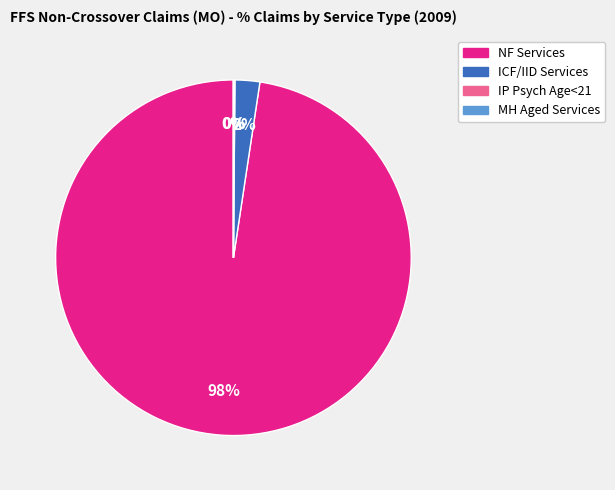

To the nearest percent, what portion does ICF/IID Services represent?

2%